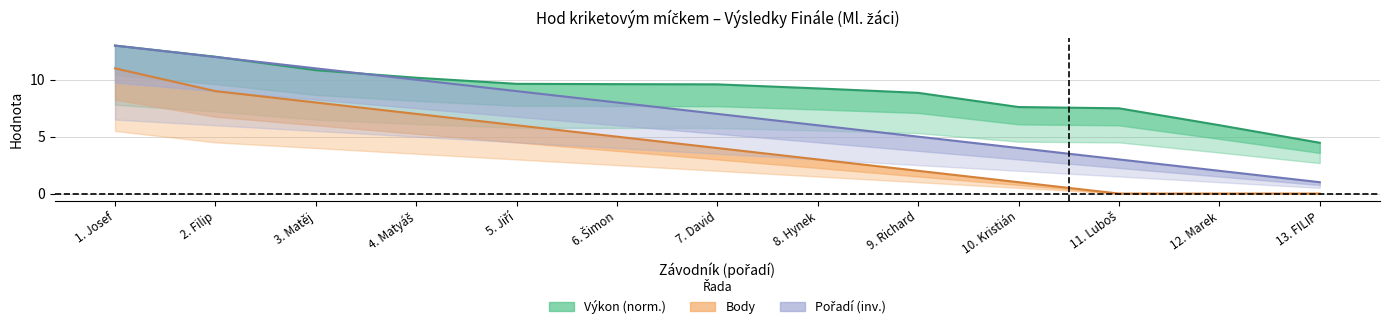

How many values in Body are above zero?

10